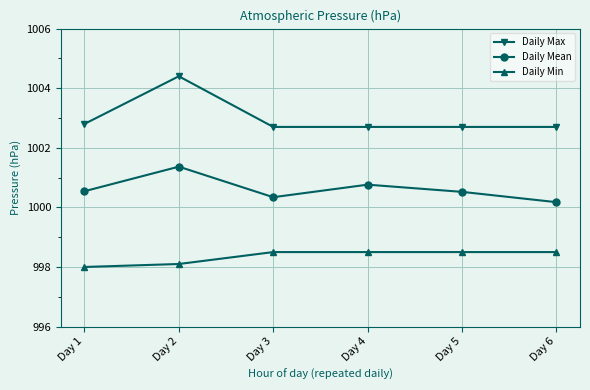

How many data points in Daily Min are above 998?

5